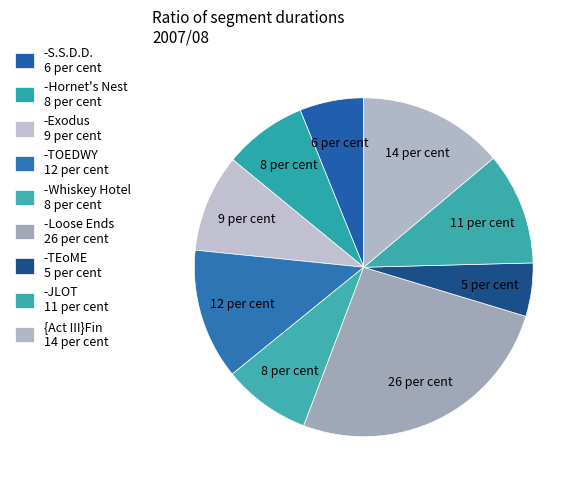

To the nearest percent, what portion does -TOEDWY represent?

12%